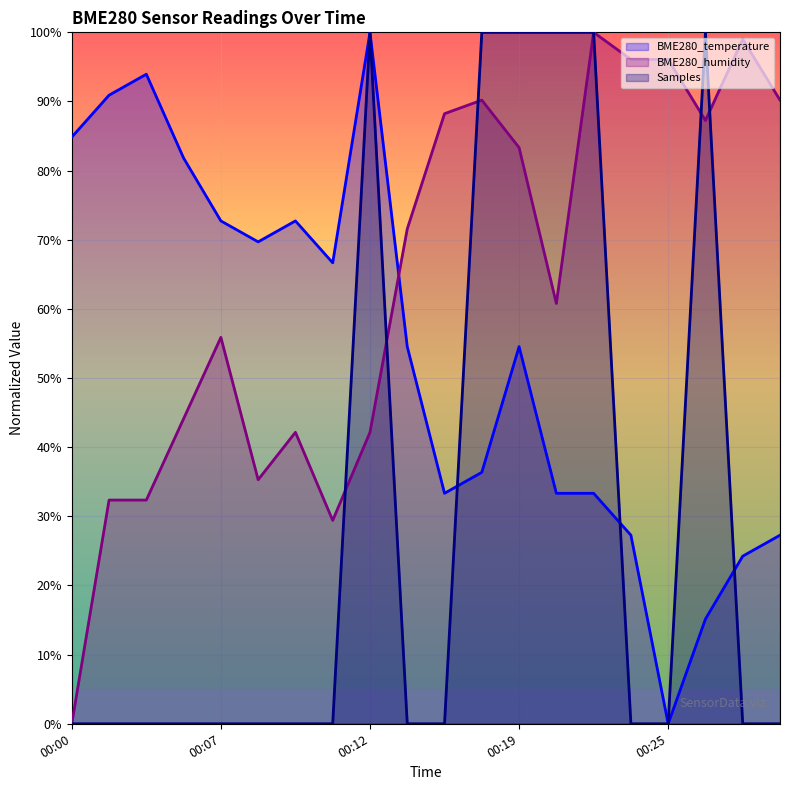

What is the difference between the highest and lowest values at 00:19?

45.5